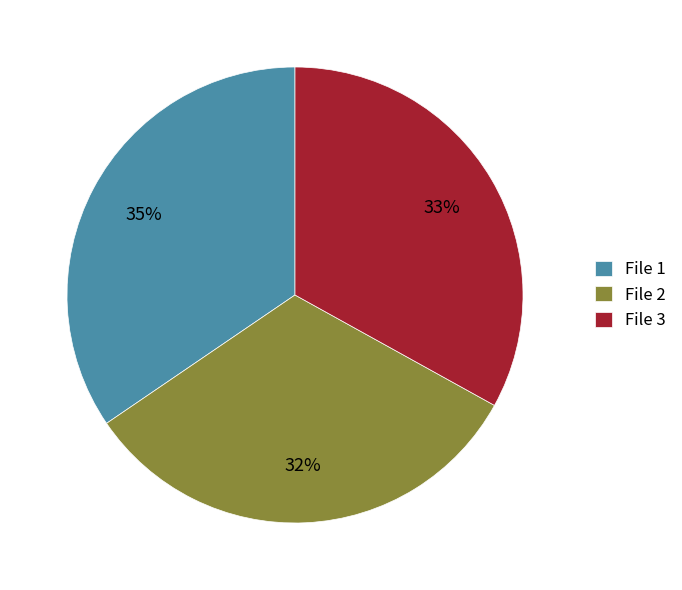

To the nearest percent, what portion does File 1 represent?

35%